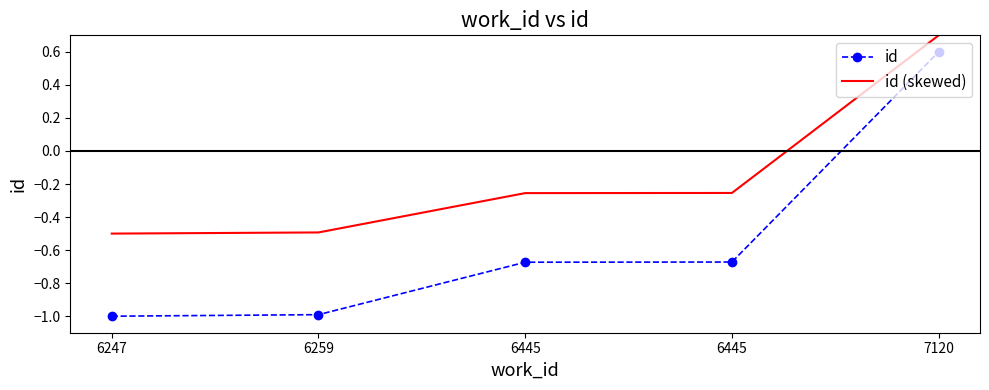

True or false: id (skewed) has more than 1 points higher than both neighbors.

False